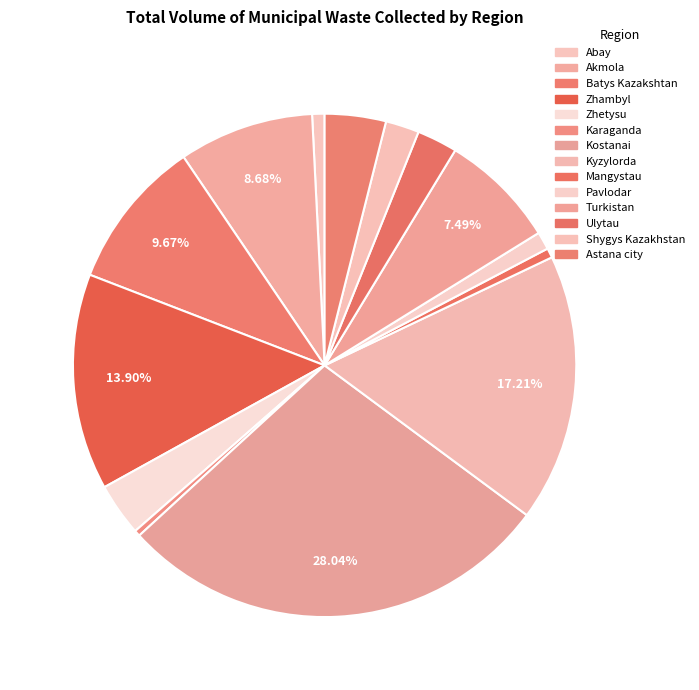

Between Karaganda and Batys Kazakshtan, which is larger?

Batys Kazakshtan